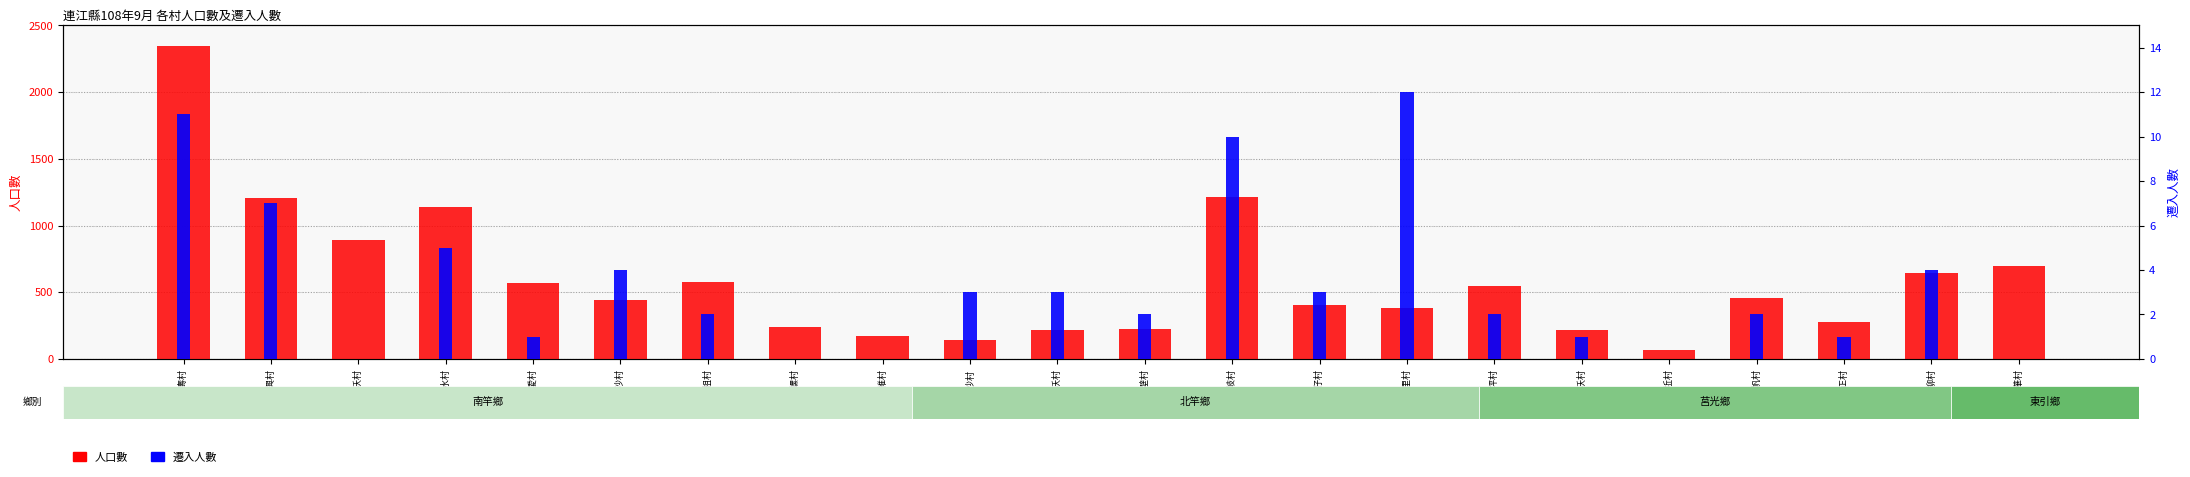

What position from the right is 樂華村?

1